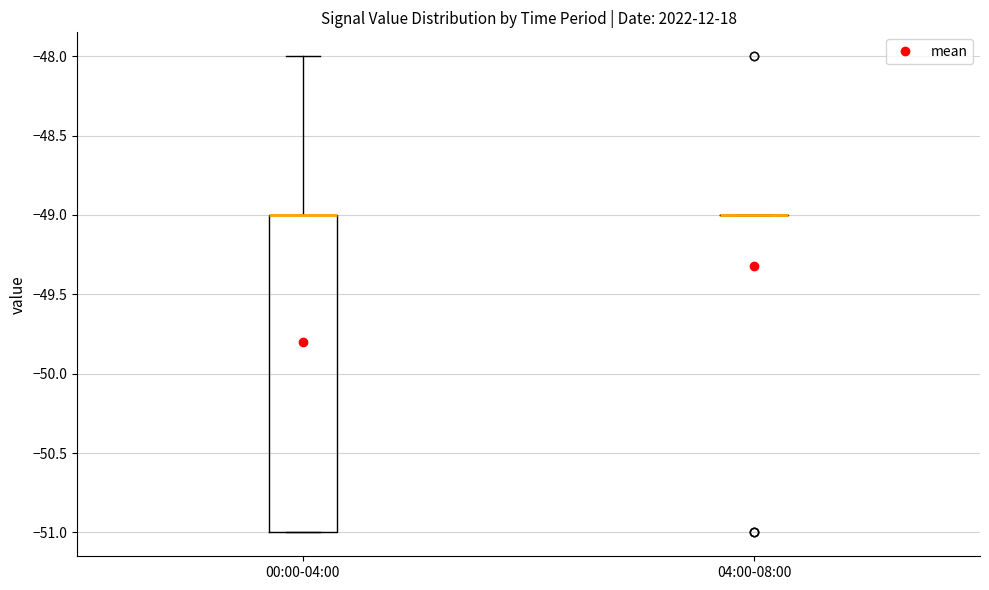

Comparing the boxes themselves (not the whiskers), which one is the tallest?

00:00-04:00